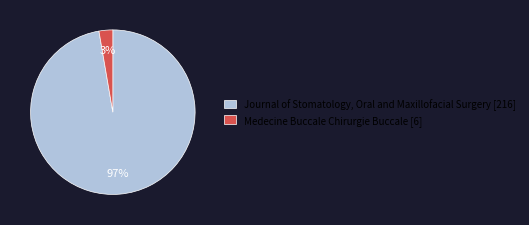

Which slice is the largest?

Journal of Stomatology, Oral and Maxillofacial Surgery